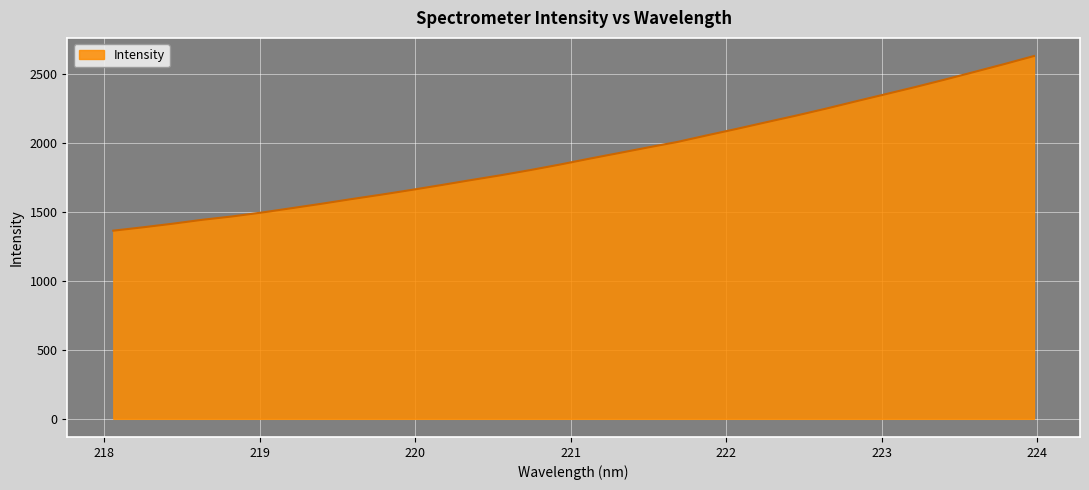

What is the minimum value shown in the chart?

1364.7